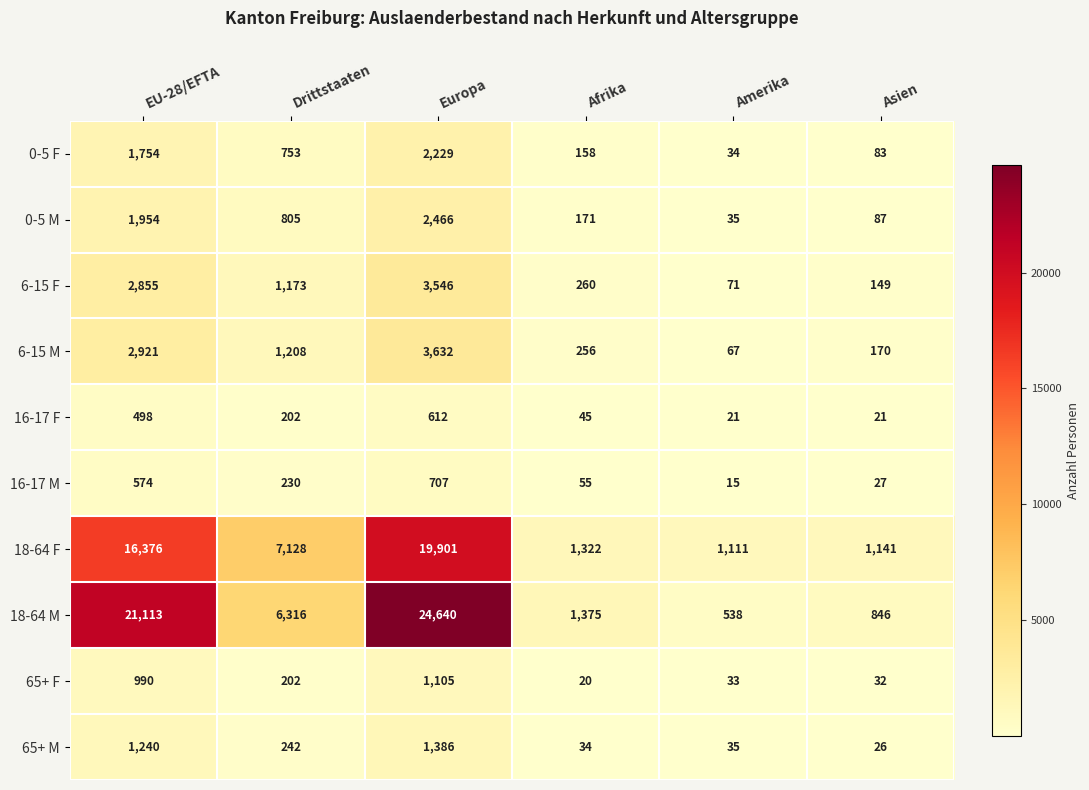

What is the average value of the 16-17 M series?

268